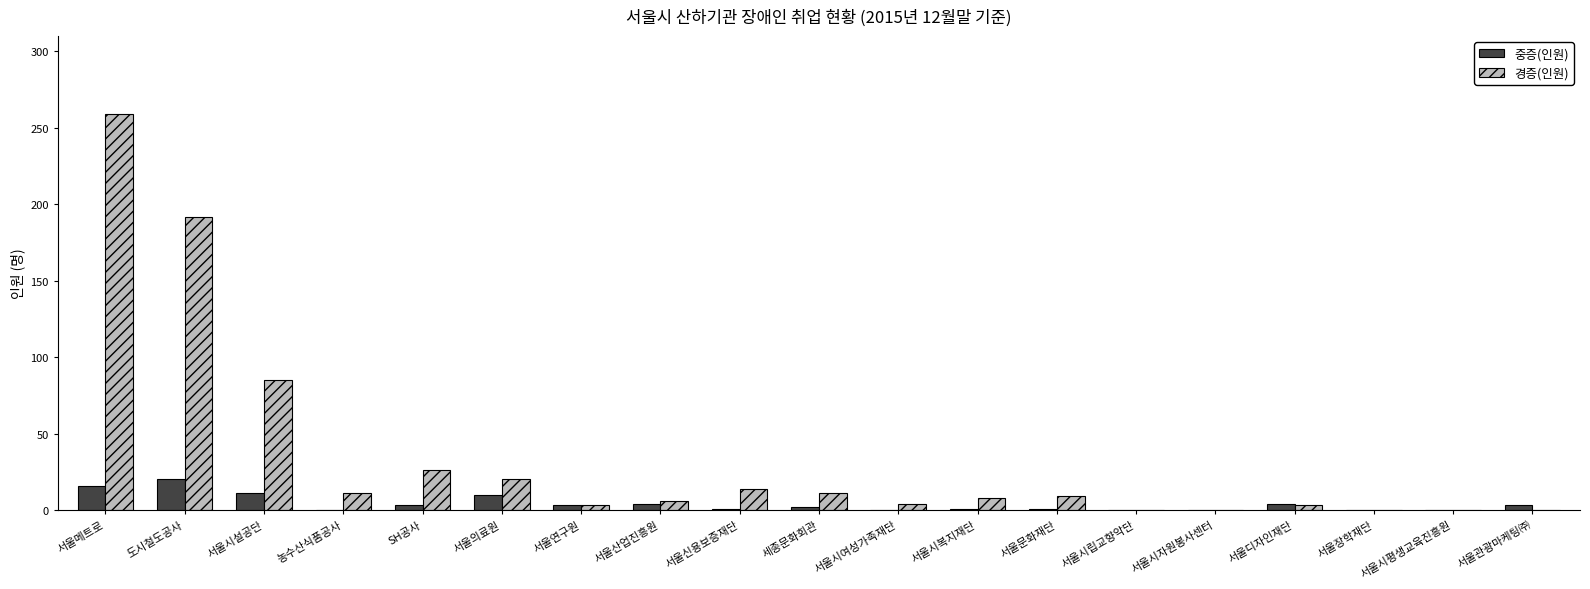

Which category has the highest value across all series?

서울메트로